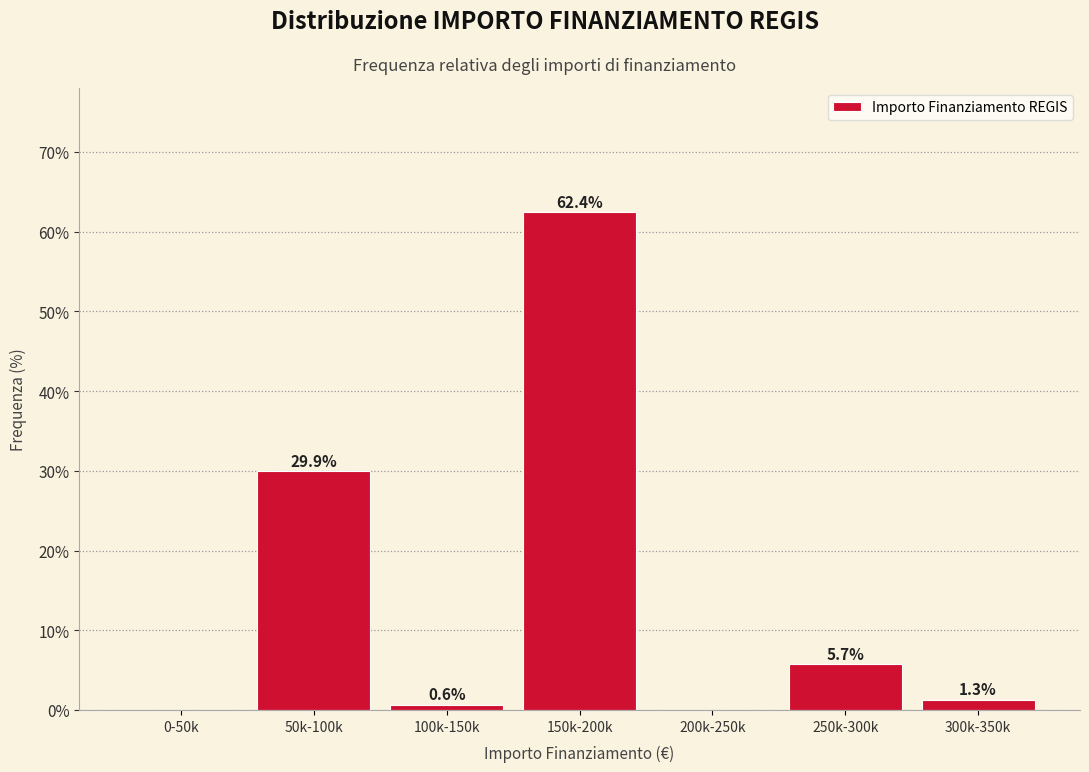

Reading left to right, transcribe all the data shown in this chart.

0-50k=0.0	50k-100k=29.9	100k-150k=0.6	150k-200k=62.4	200k-250k=0.0	250k-300k=5.7	300k-350k=1.3